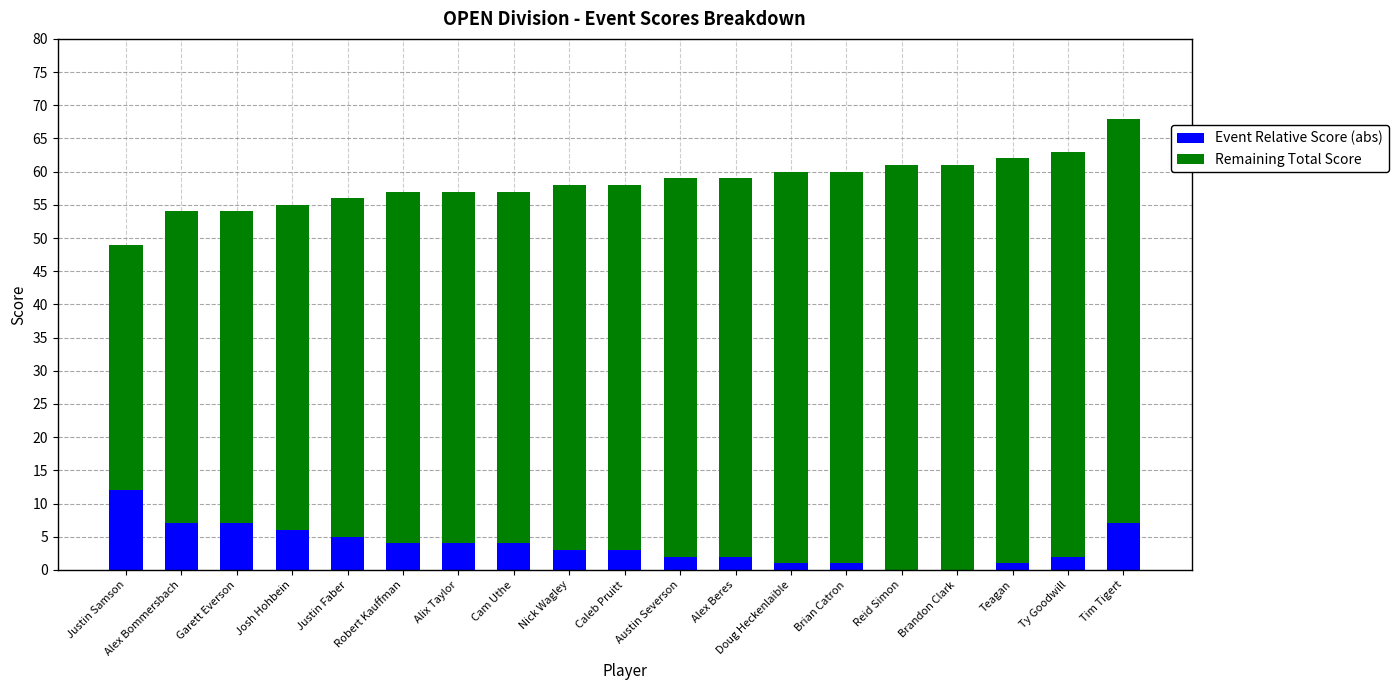

What is the sum of all Event Relative Score (abs) values?

71